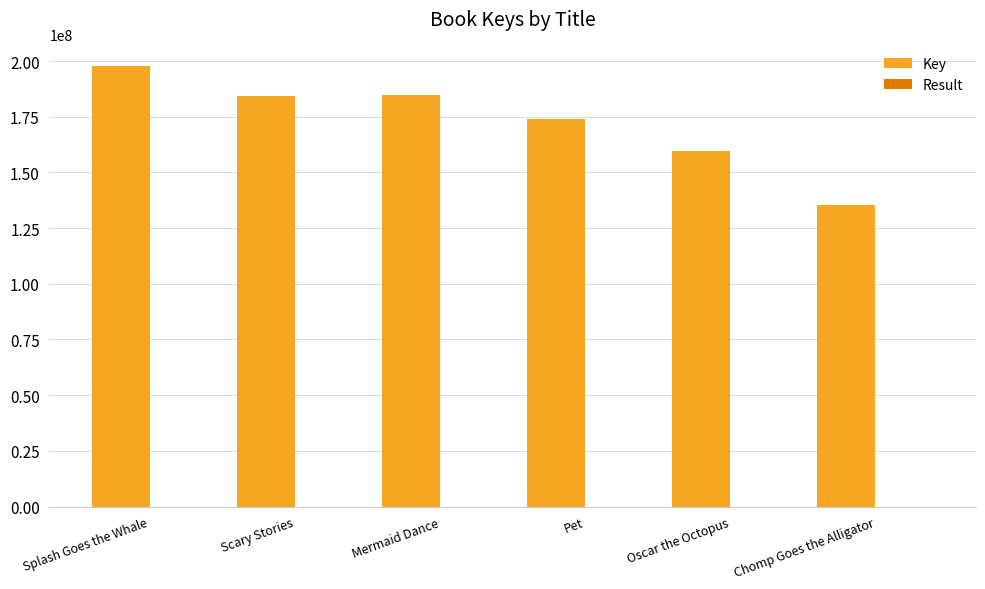

True or false: Key has a value of 184511292 at Scary Stories.

True